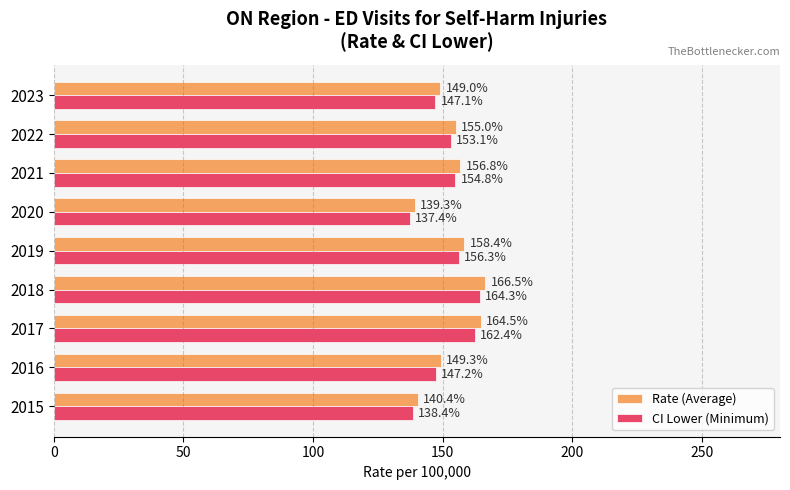

At which label does CI Lower (Minimum) reach its peak?

2018